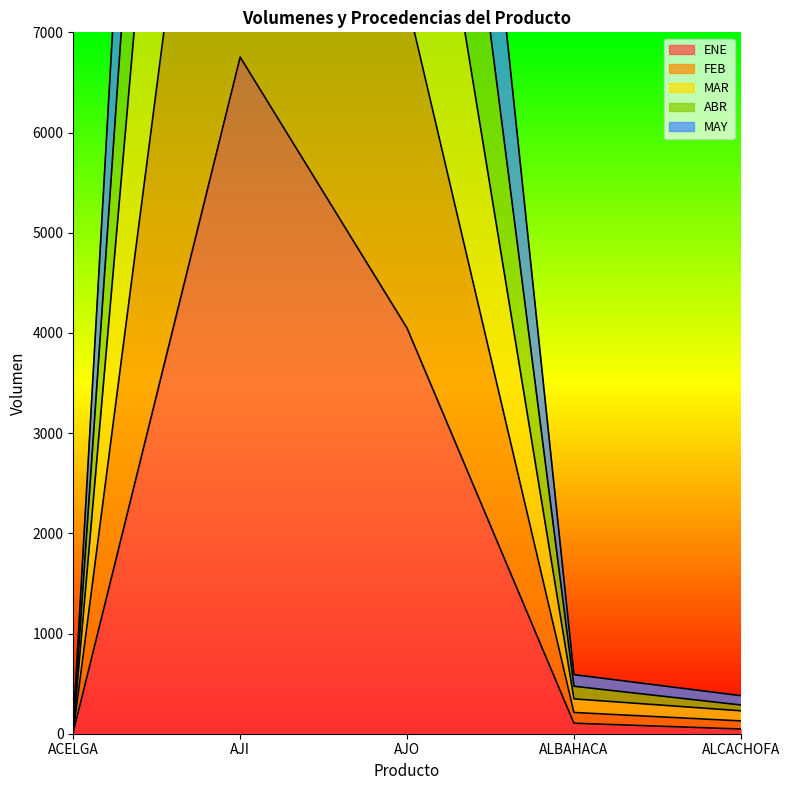

What is the difference between the maximum and minimum values in the MAR series?

24152